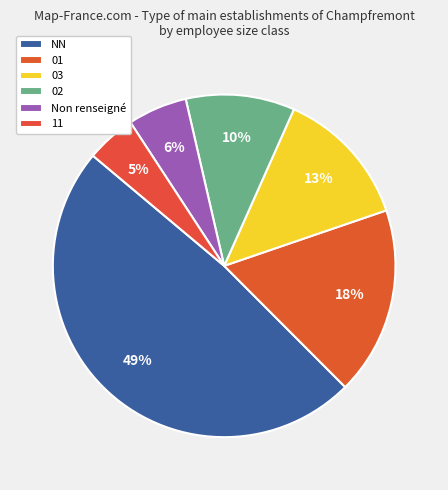

How many segments does this pie chart have?

6